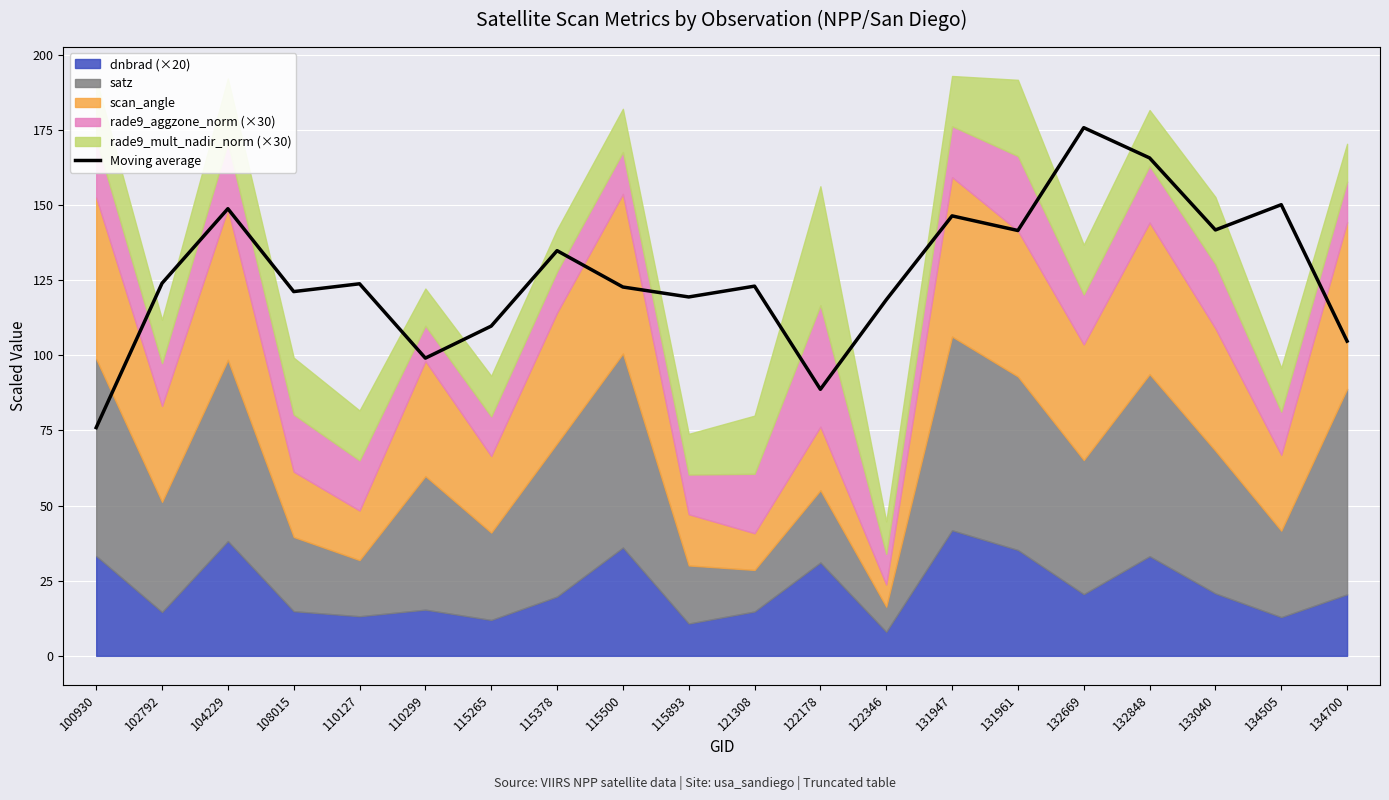

Where does the data first go above 123?

102792